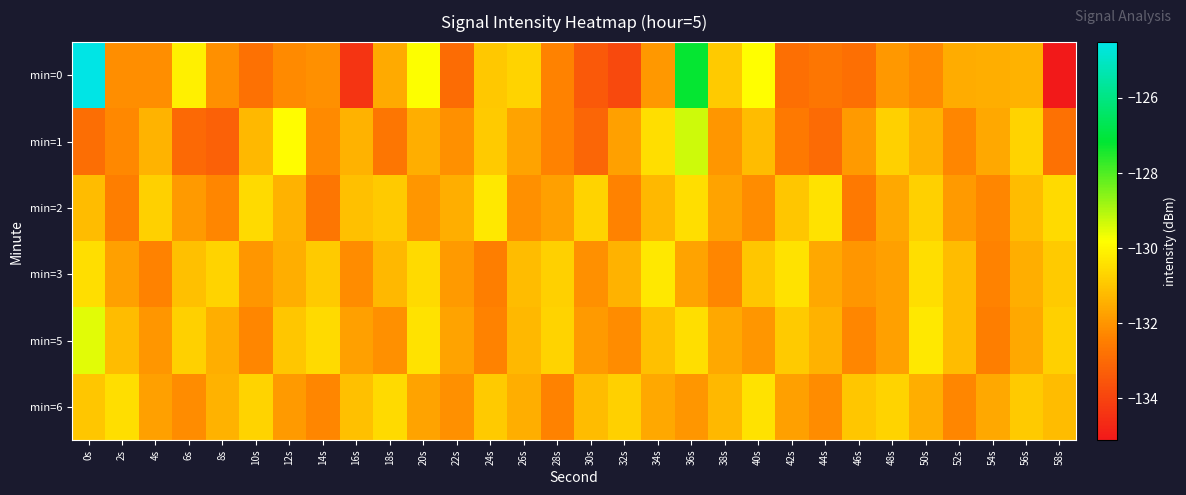

At which category does the chart reach its peak across all series?

0s